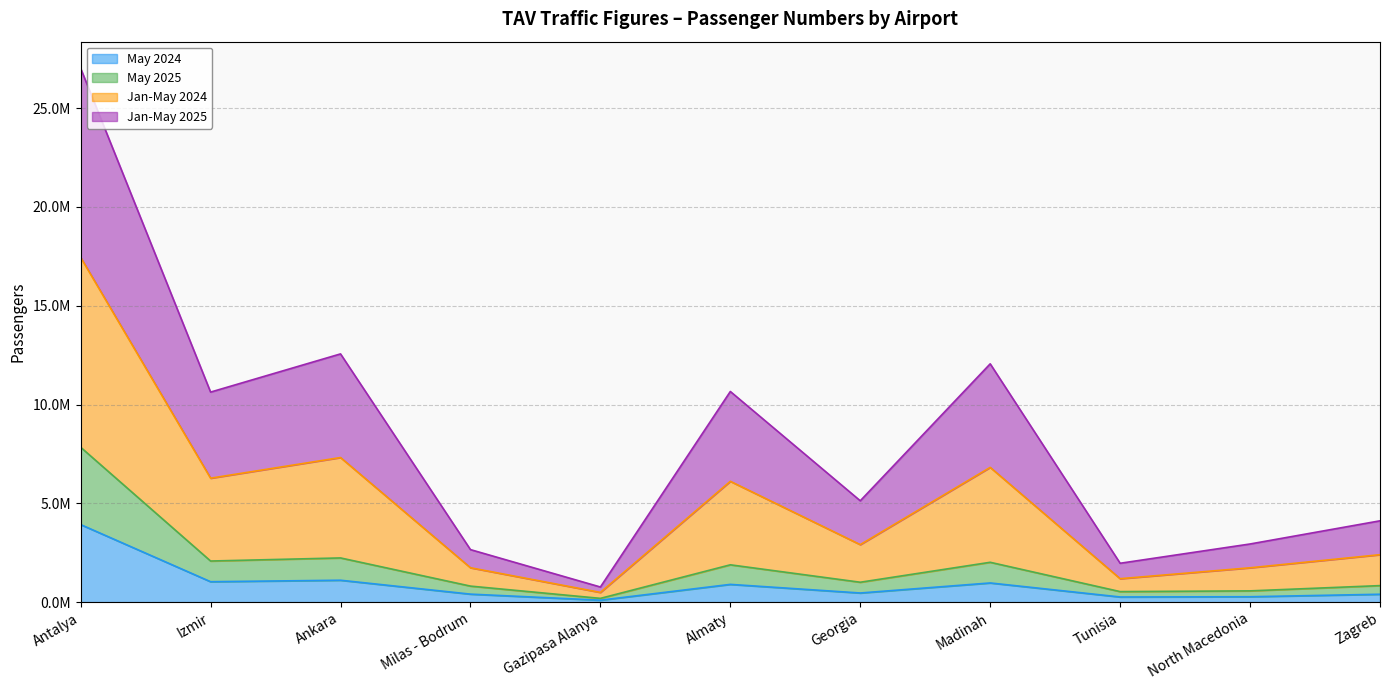

Which category has the lowest value in the Jan-May 2025 series?

Gazipasa Alanya